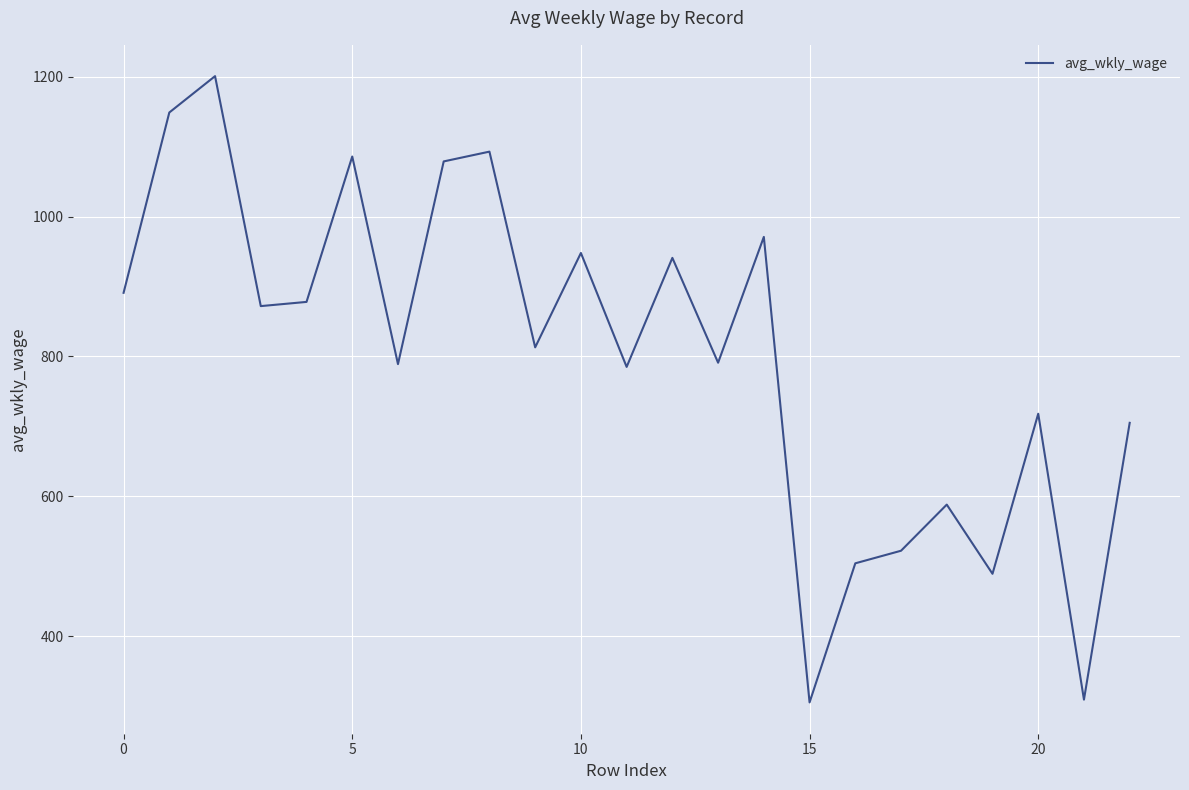

What is the minimum value shown in the chart?

305